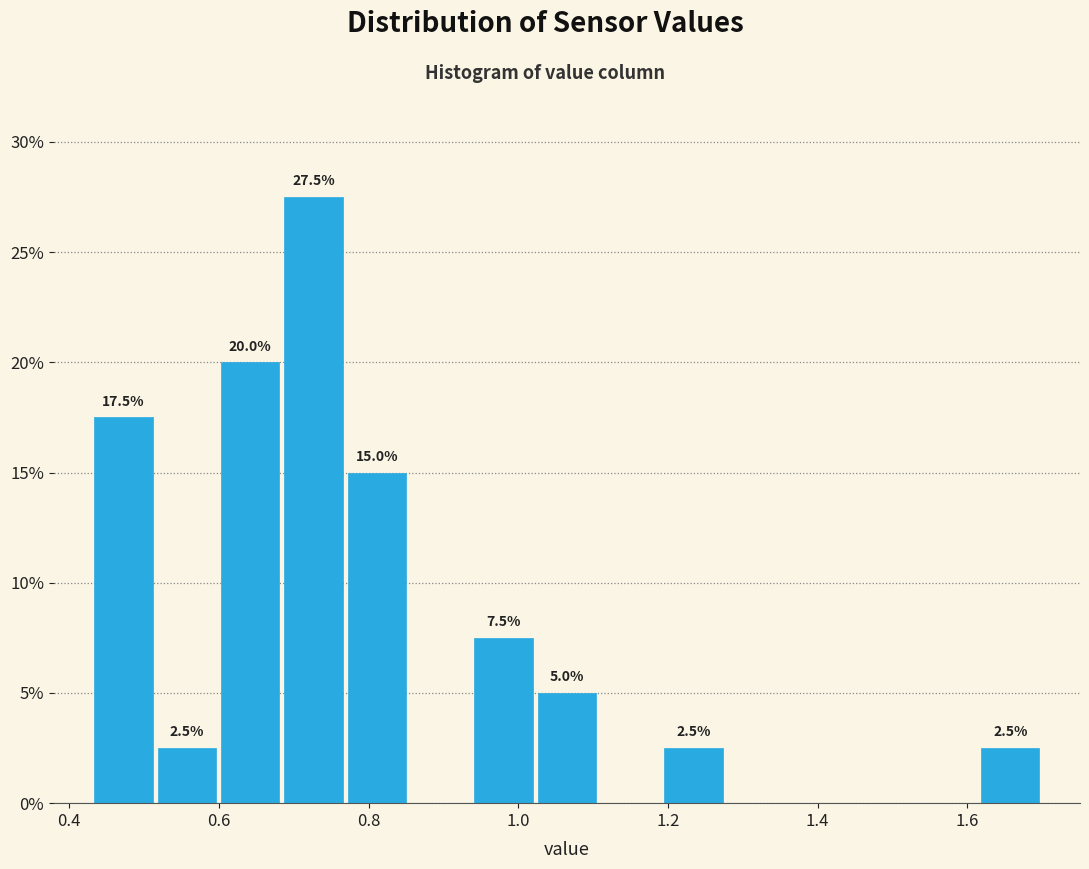

Over which range of the x-axis is the bar tallest?

0.68 to 0.76